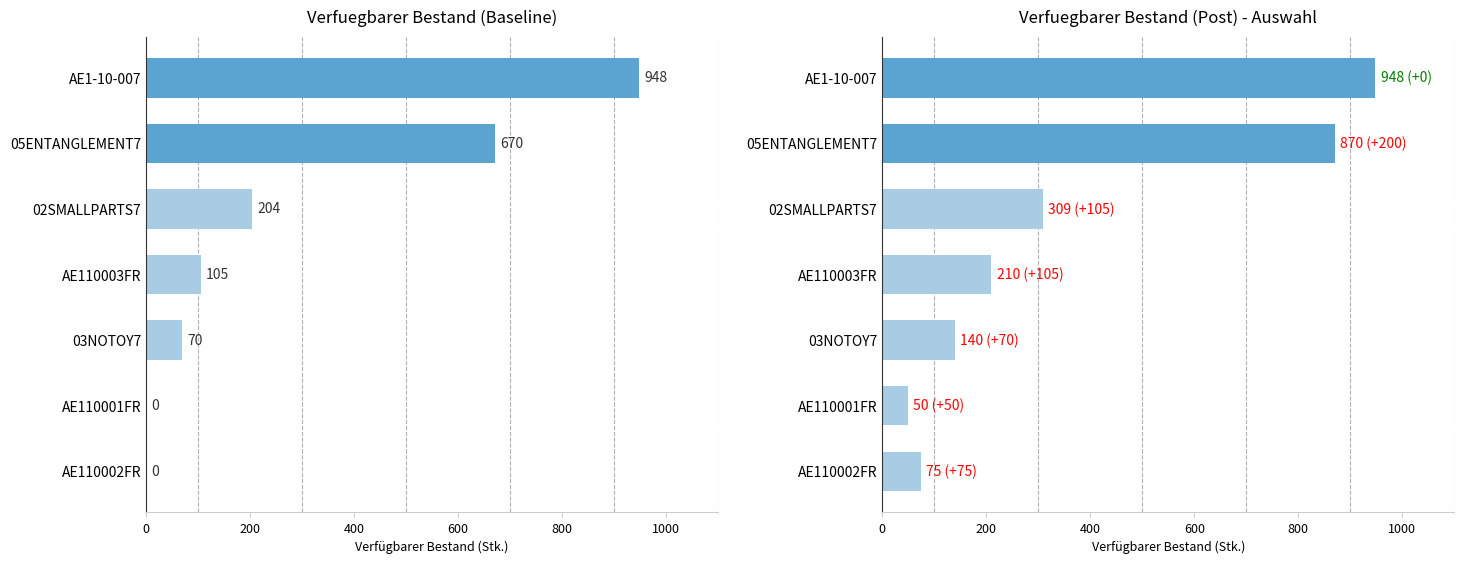

What is the difference between the maximum and minimum values in the Bestand (Post) series?

898